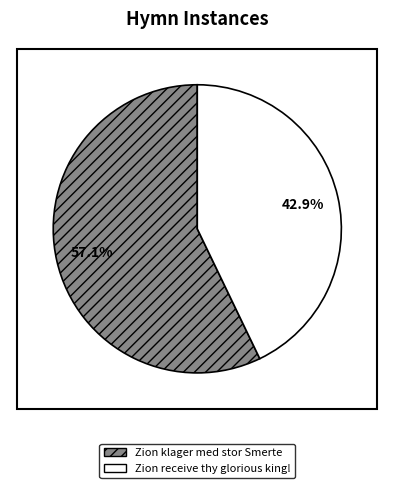

Rank the categories by value from highest to lowest.

Zion klager med stor Smerte, Zion receive thy glorious king!